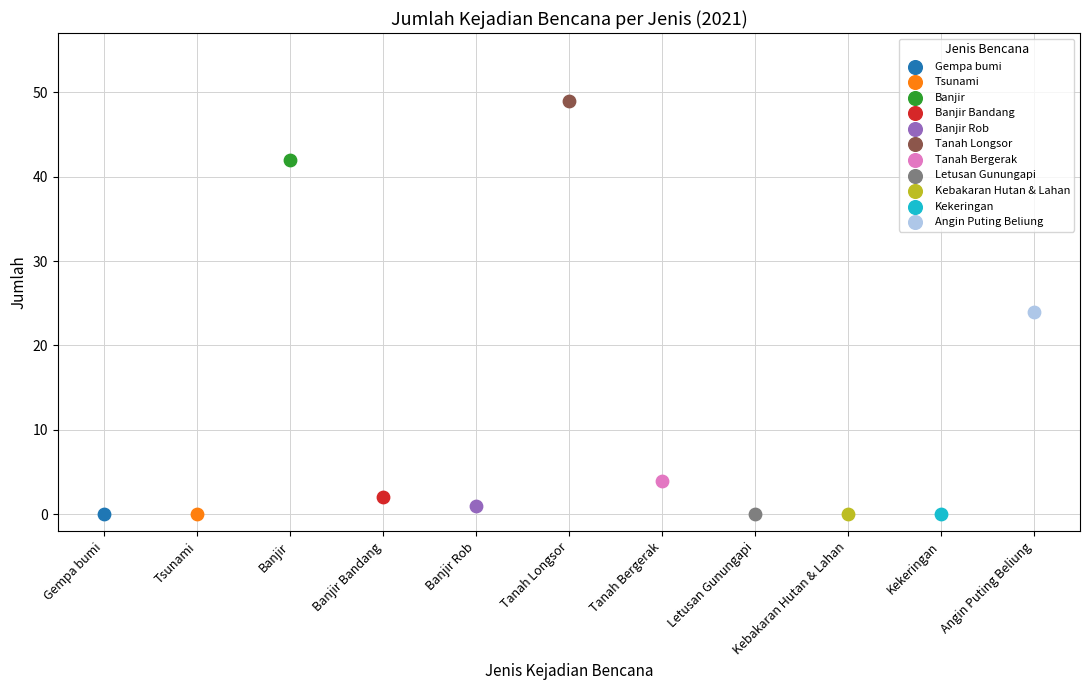

What are all the series names shown in the legend?

Gempa bumi, Tsunami, Banjir, Banjir Bandang, Banjir Rob, Tanah Longsor, Tanah Bergerak, Letusan Gunungapi, Kebakaran Hutan & Lahan, Kekeringan, Angin Puting Beliung